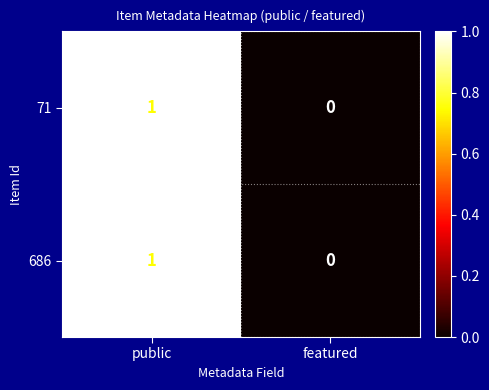

Rank the categories by 686 value from lowest to highest.

featured, public